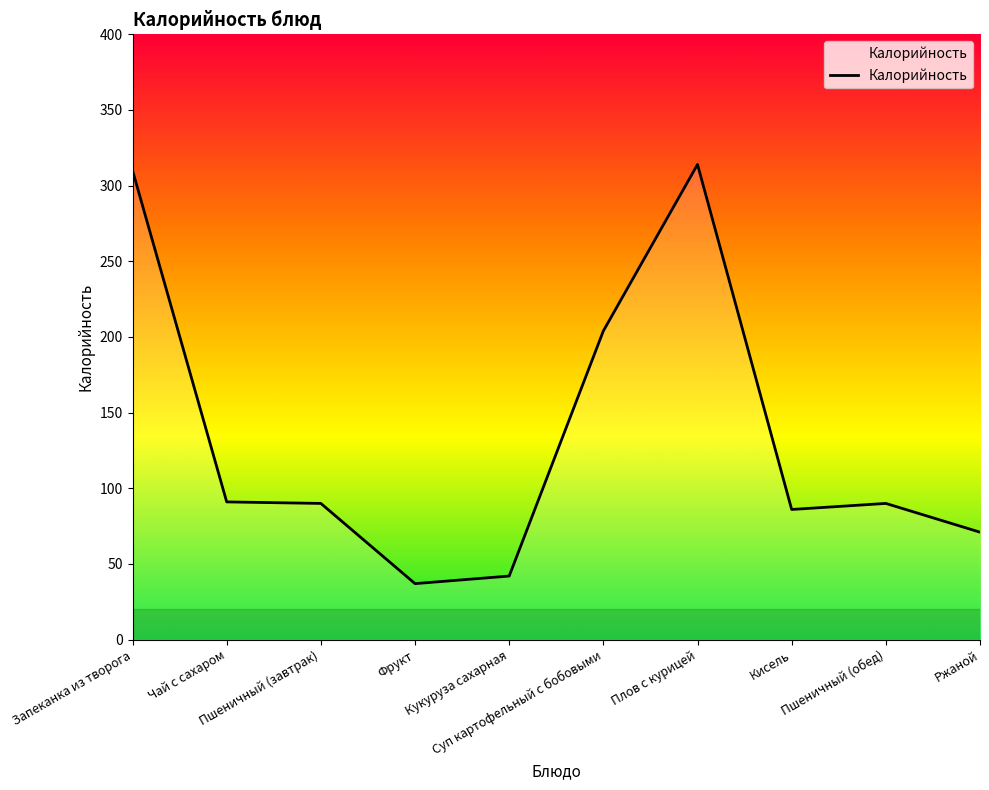

What is the maximum value shown in the chart?

314